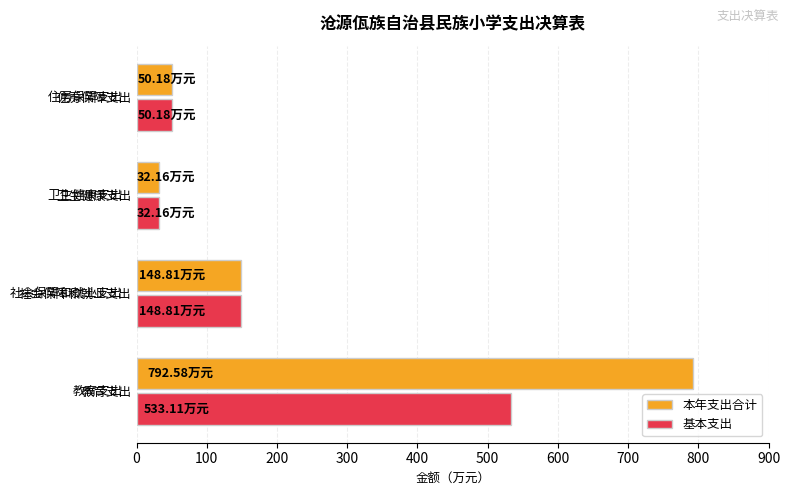

At which label is 本年支出合计 closest to 412?

社会保障和就业支出